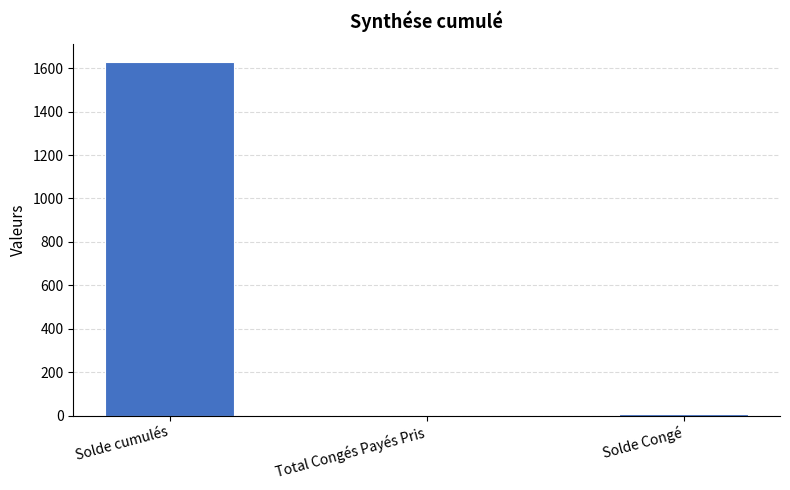

The value at Solde cumulés is 1628.3. True or false?

True